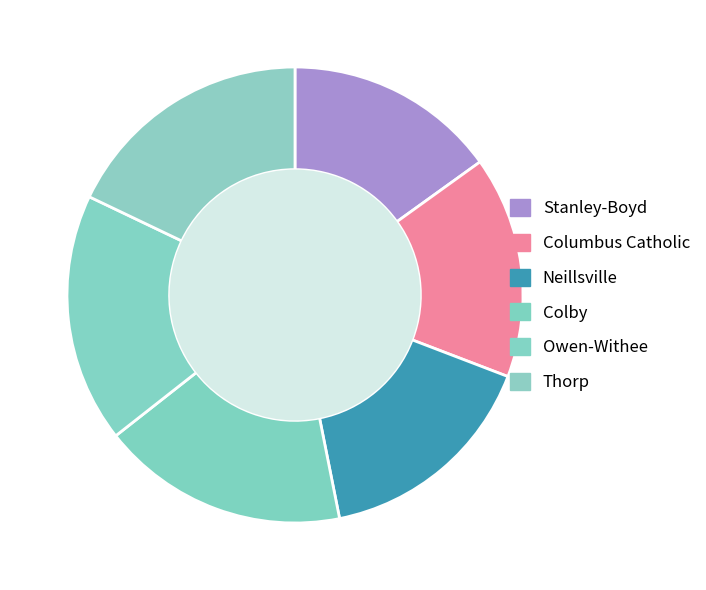

To the nearest percent, what is the combined percentage of Columbus Catholic and Thorp?

34%